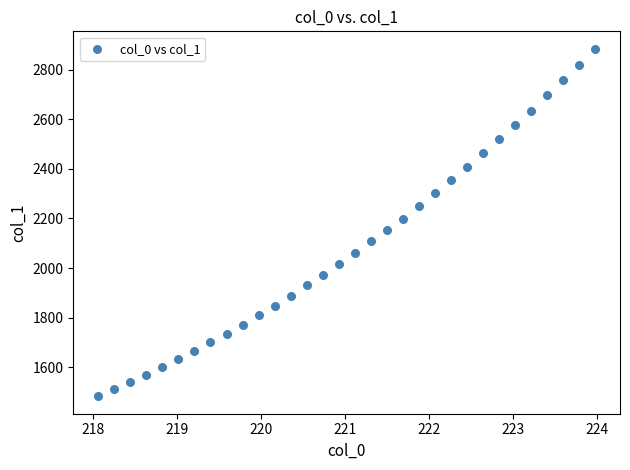

What is the range of Y values (max minus min)?

1402.0